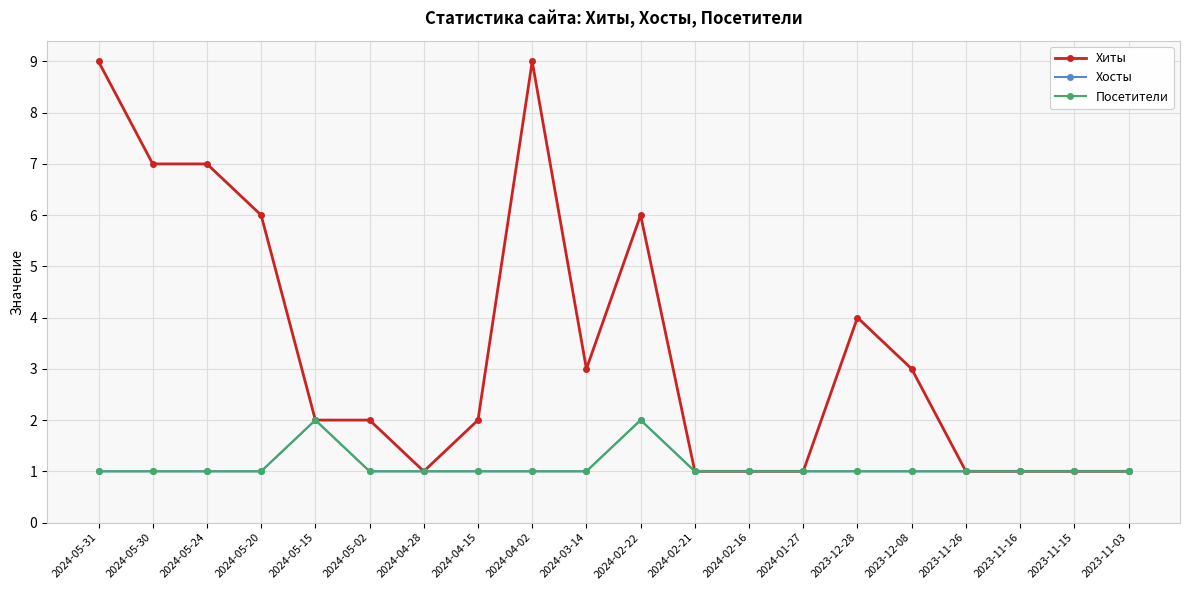

Is this an area chart (filled region under the line)?

No